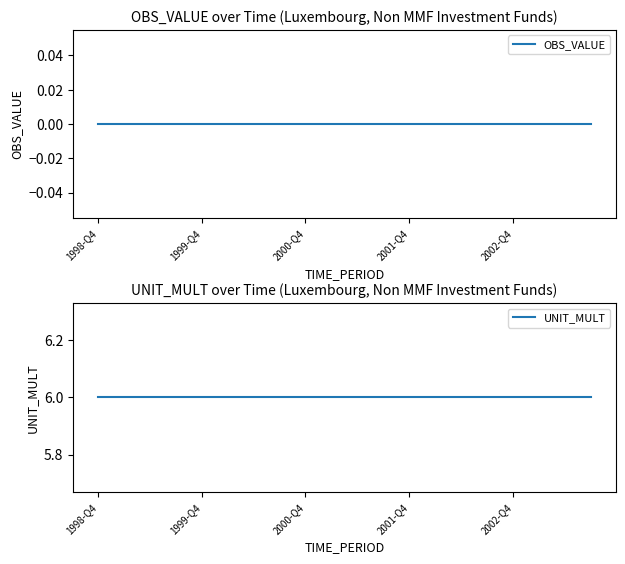

What is the total value across all series at 10?

6